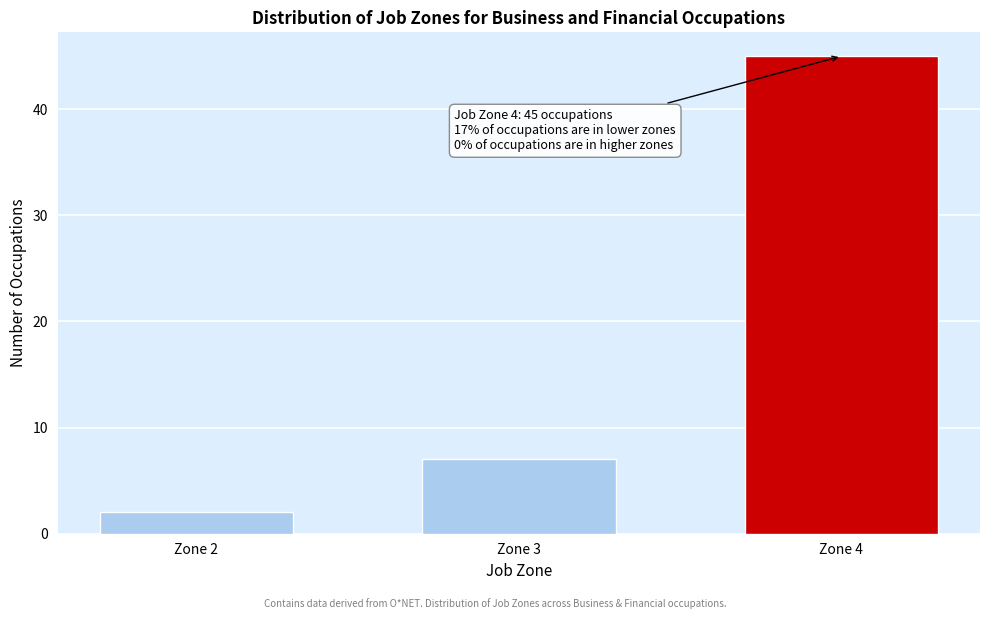

Reading left to right, what are all the values shown in this chart?

2	7	45